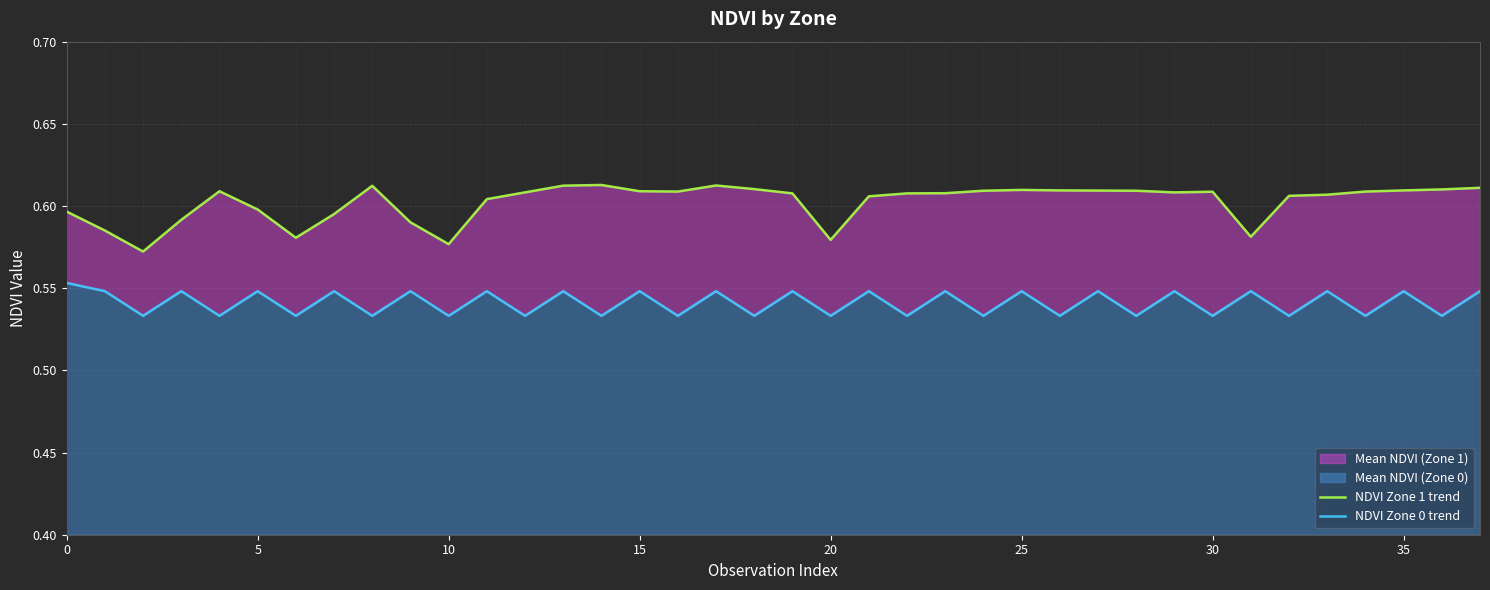

Reading left to right, transcribe all the data shown in this chart.

NDVI Zone 1 trend: 0.6	0.6	0.6	0.6	0.6	0.6	0.6	0.6	0.6	0.6	0.6	0.6	0.6	0.6	0.6	0.6	0.6	0.6	0.6	0.6	0.6	0.6	0.6	0.6	0.6	0.6	0.6	0.6	0.6	0.6	0.6	0.6	0.6	0.6	0.6	0.6	0.6	0.6
NDVI Zone 0 trend: 0.6	0.5	0.5	0.5	0.5	0.5	0.5	0.5	0.5	0.5	0.5	0.5	0.5	0.5	0.5	0.5	0.5	0.5	0.5	0.5	0.5	0.5	0.5	0.5	0.5	0.5	0.5	0.5	0.5	0.5	0.5	0.5	0.5	0.5	0.5	0.5	0.5	0.5